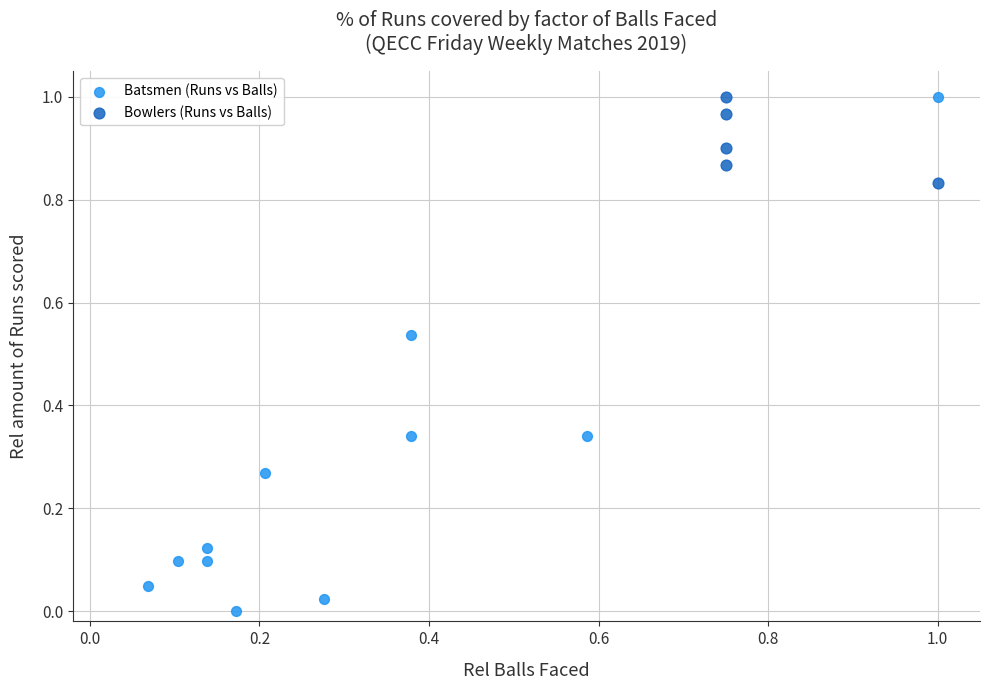

Which series has the widest spread of Y values?

Batsmen (Runs vs Balls)